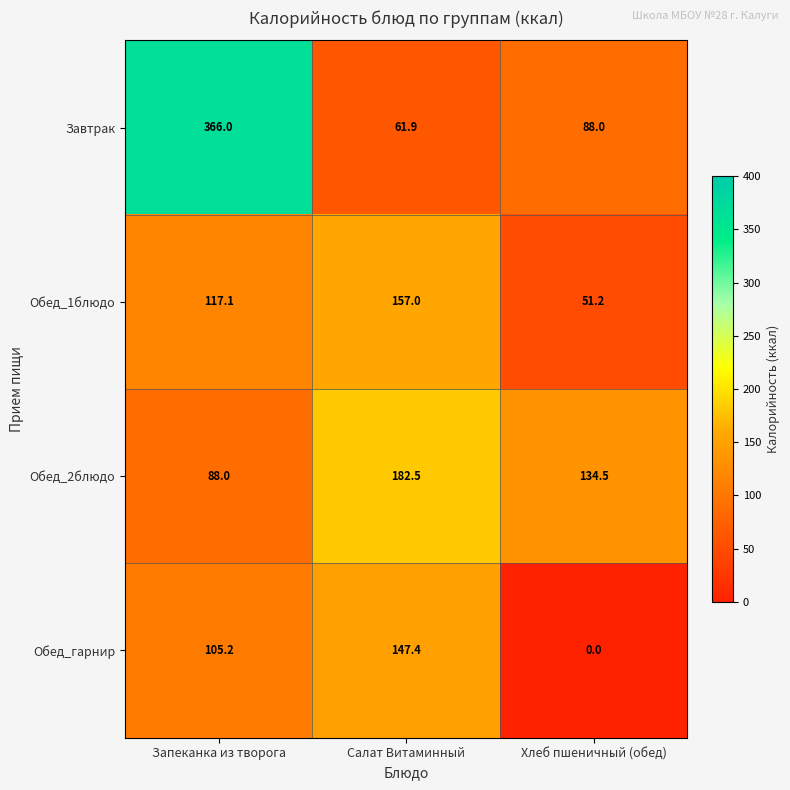

Which label corresponds to the largest value in the chart?

Запеканка из творога